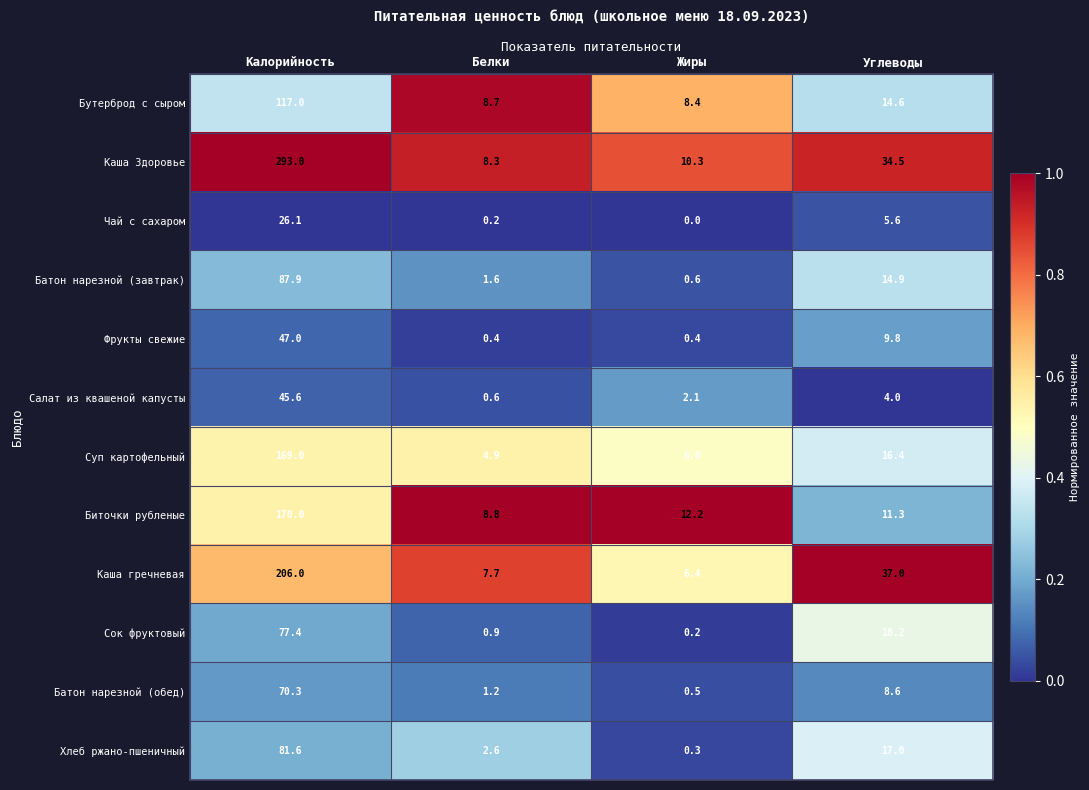

Where does the Каша гречневая series first go above 37?

Калорийность